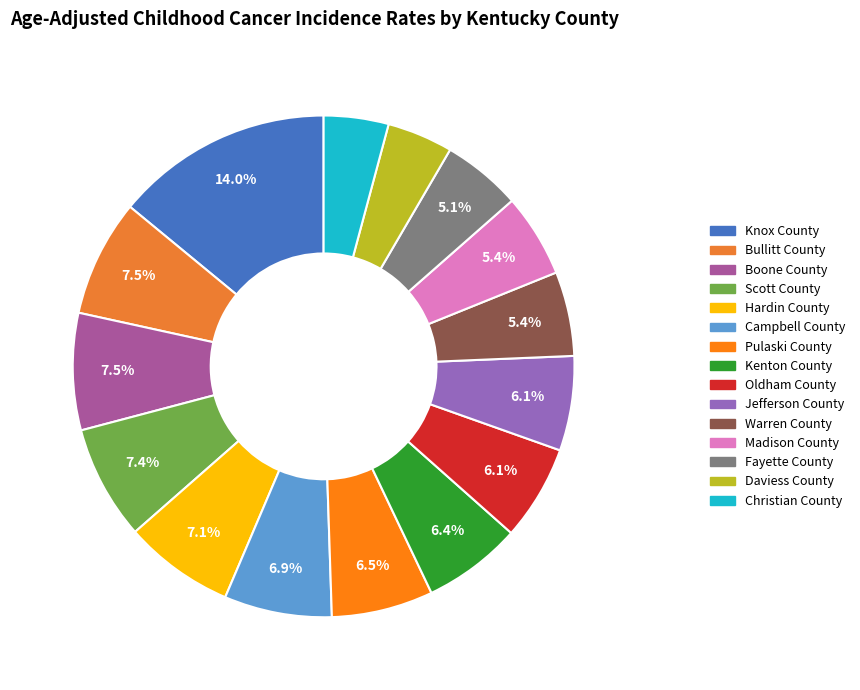

What is the ratio of the value at Warren County to the value at Oldham County?

0.9